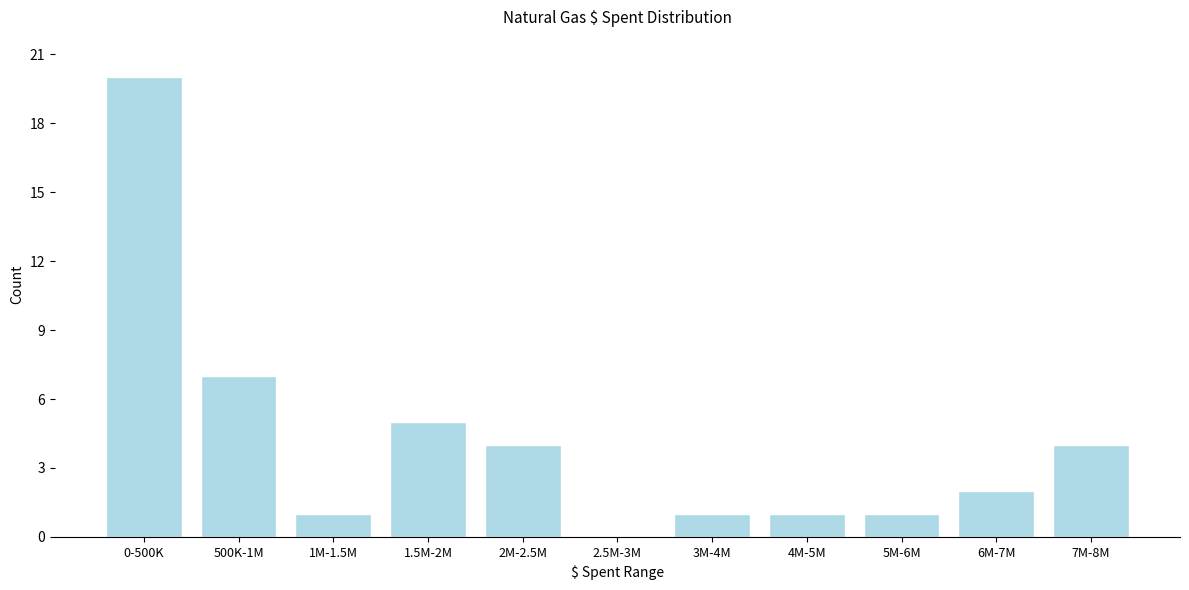

Reading right to left, what are all the values shown in this chart?

7M-8M=4	6M-7M=2	5M-6M=1	4M-5M=1	3M-4M=1	2.5M-3M=0	2M-2.5M=4	1.5M-2M=5	1M-1.5M=1	500K-1M=7	0-500K=20